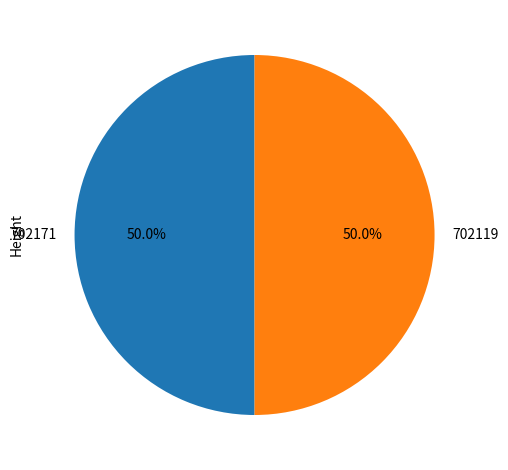

How many segments does this pie chart have?

2